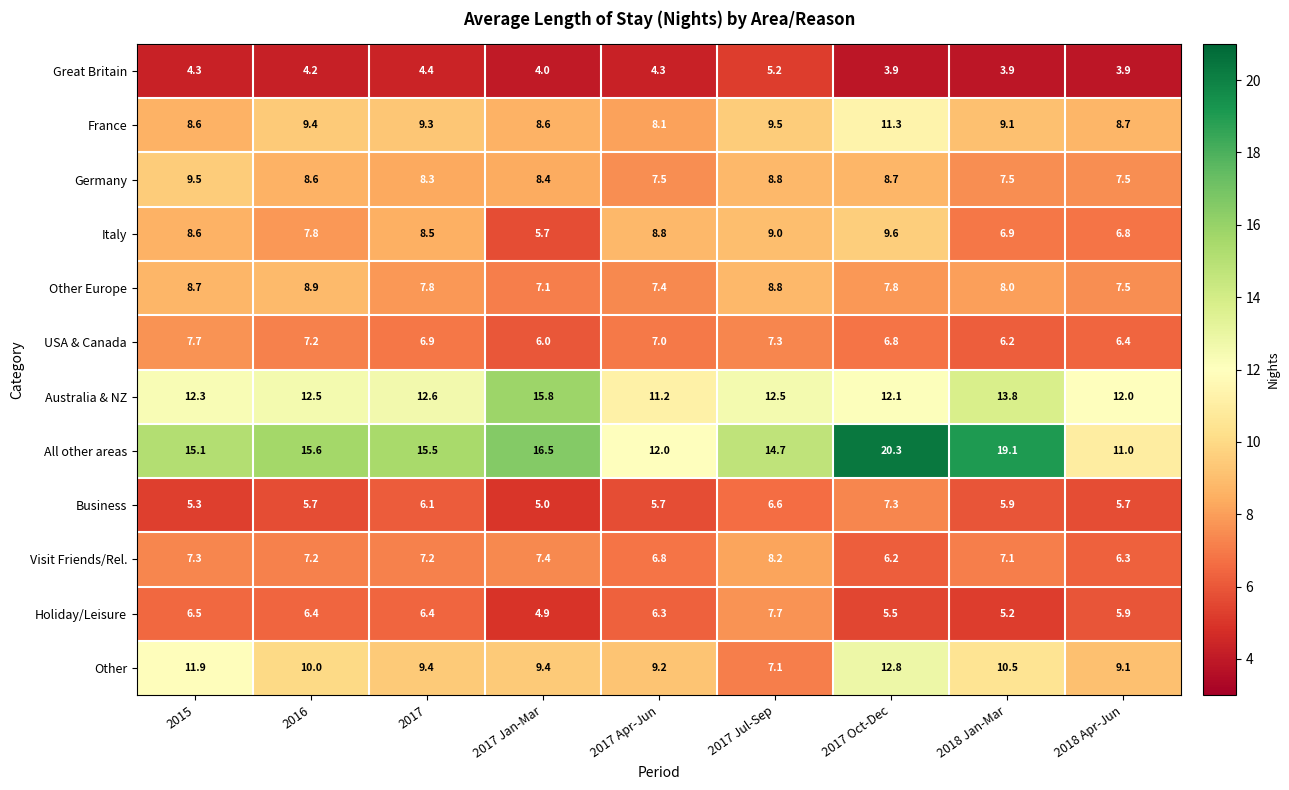

How many distinct data groups are displayed?

12